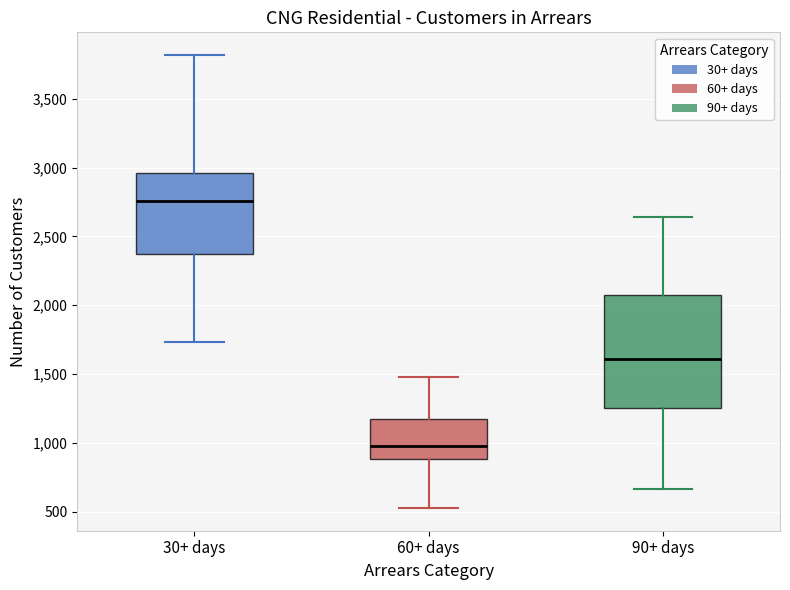

Which box has the highest median line?

30+ days